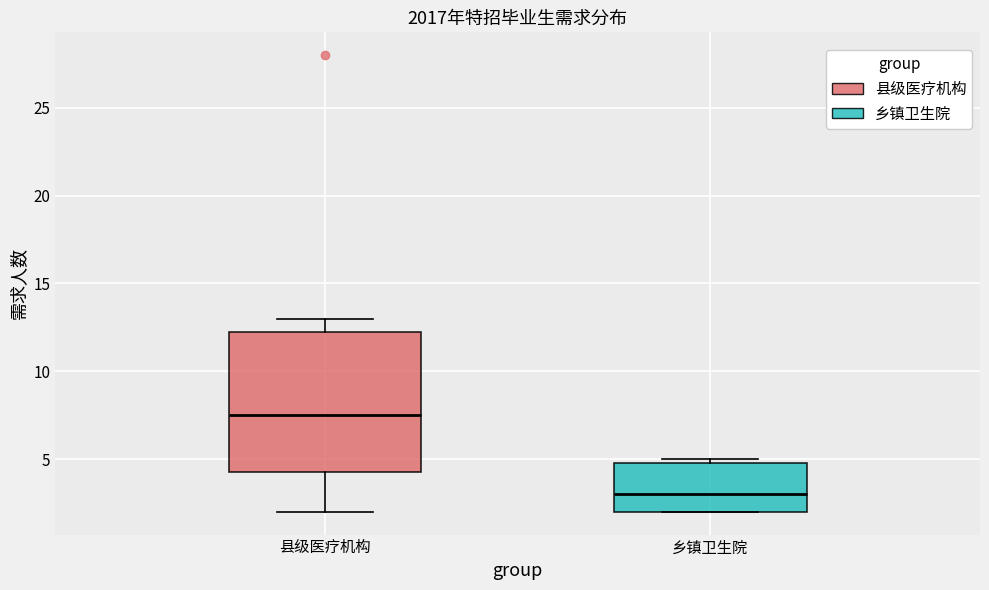

Where is the lower edge of the box for 县级医疗机构 on the y-axis? The values are not printed on the chart, so give them approximately, as read against the axis.

4.5